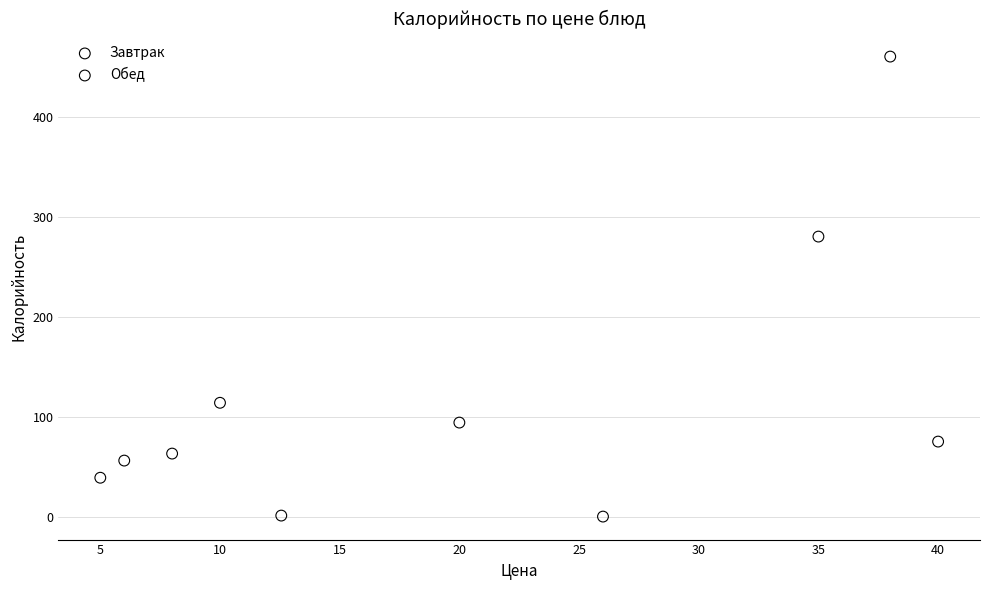

Which series has the widest spread of Y values?

Обед